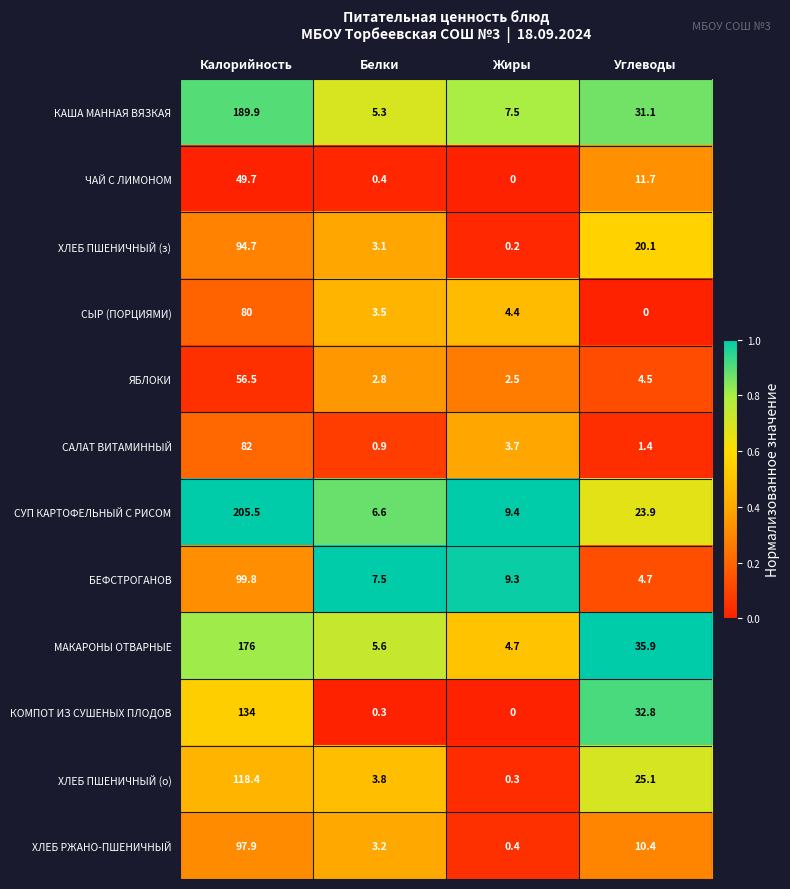

What is the difference between the highest and lowest values at Белки?

7.2